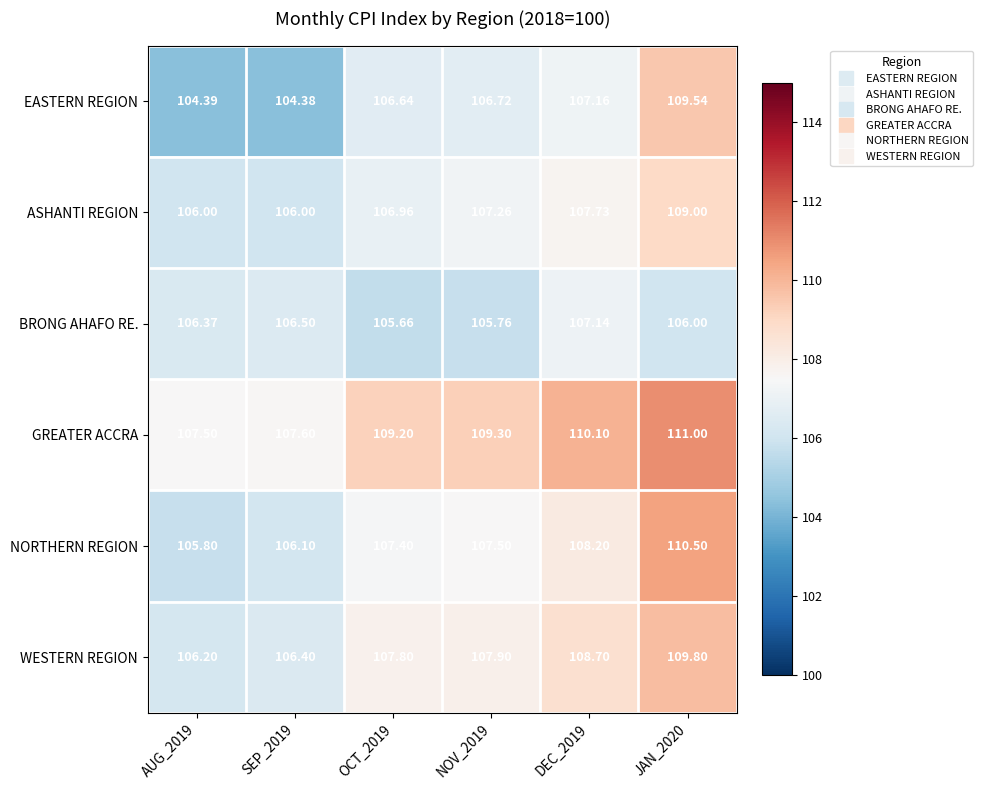

Which series has the largest range (max minus min)?

EASTERN REGION